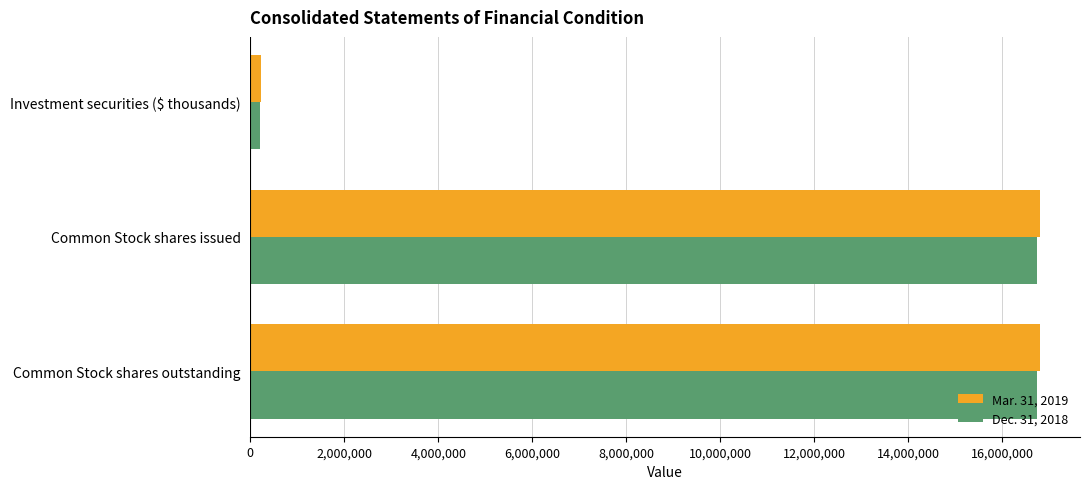

Is it true that Dec. 31, 2018 equals 16747571 at Common Stock shares outstanding?

True